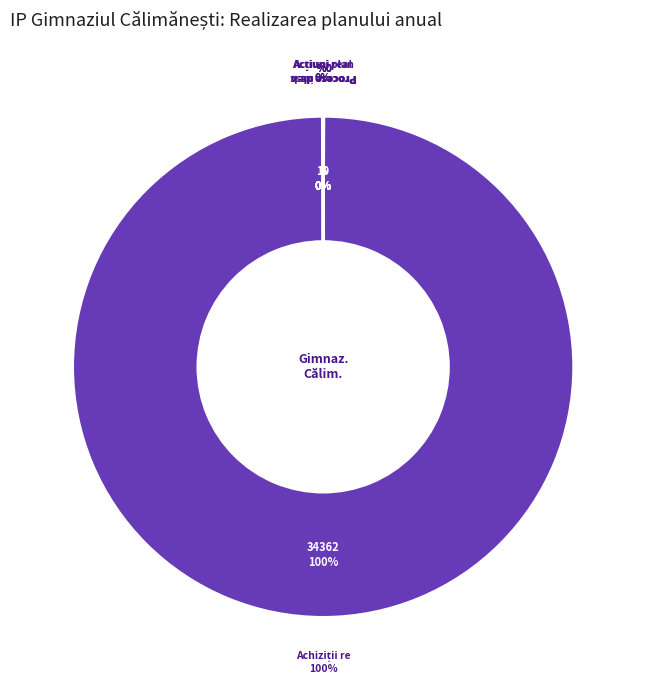

What is the change in value from Achiziții nerealizate to Procese de bază?

+5